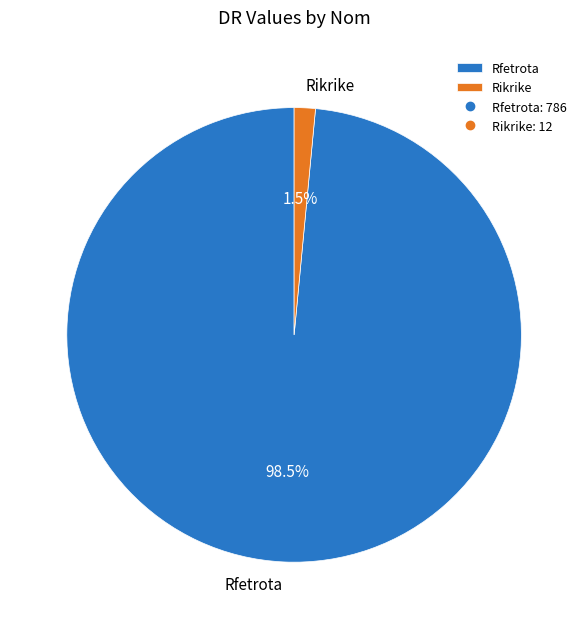

Between Rikrike and Rfetrota, which is larger?

Rfetrota